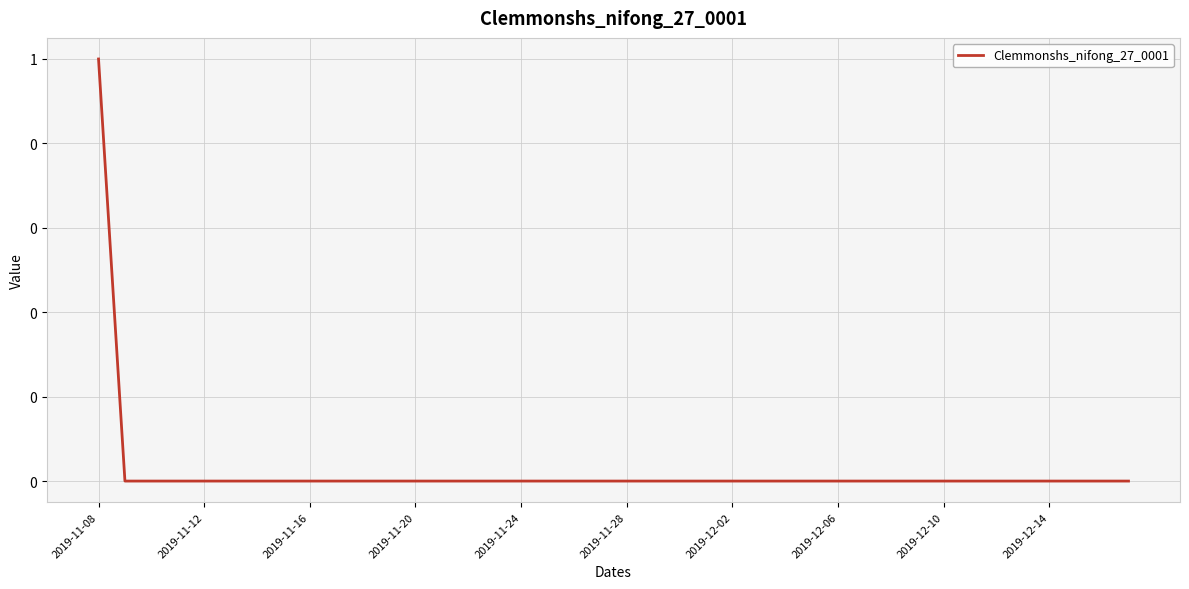

What is the difference between the maximum and minimum values?

1